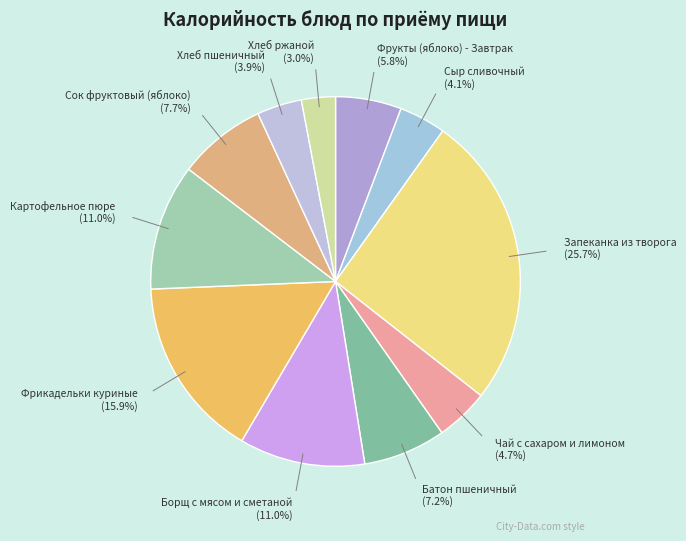

Rank the categories by value from lowest to highest.

Хлеб ржаной, Хлеб пшеничный, Сыр сливочный, Чай с сахаром и лимоном, Фрукты (яблоко) - Завтрак, Батон пшеничный, Сок фруктовый (яблоко), Борщ с мясом и сметаной, Картофельное пюре, Фрикадельки куриные, Запеканка из творога